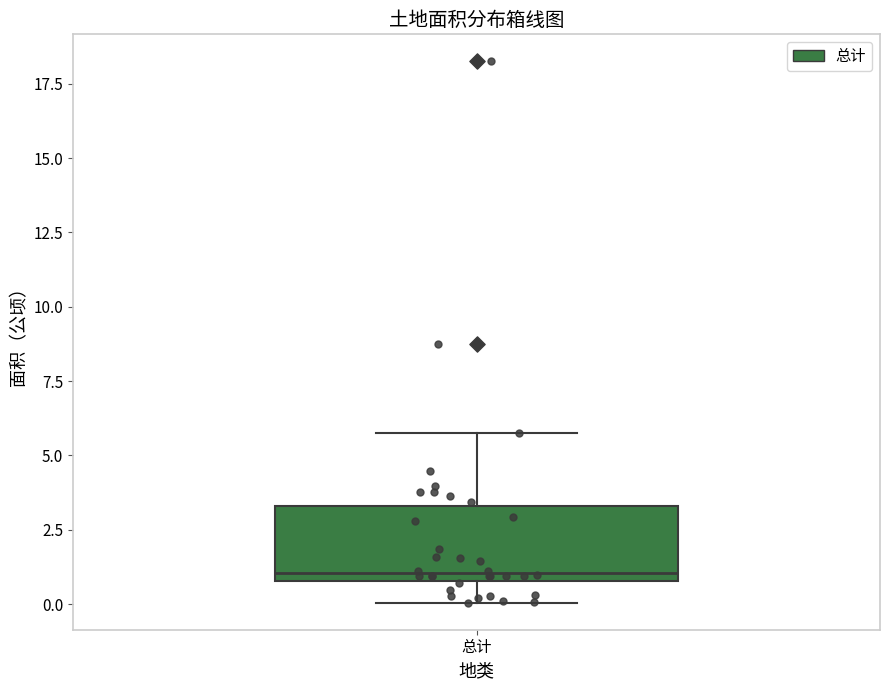

Read this box plot against the y-axis: the position of the median line, the range covered by the box, and the ends of both whiskers. The values are not printed on the chart, so give them approximately, as read against the axis.

median 1.0 (just above the box's lower edge), box 1.0 to 3.5, whiskers 0.0 to 5.5